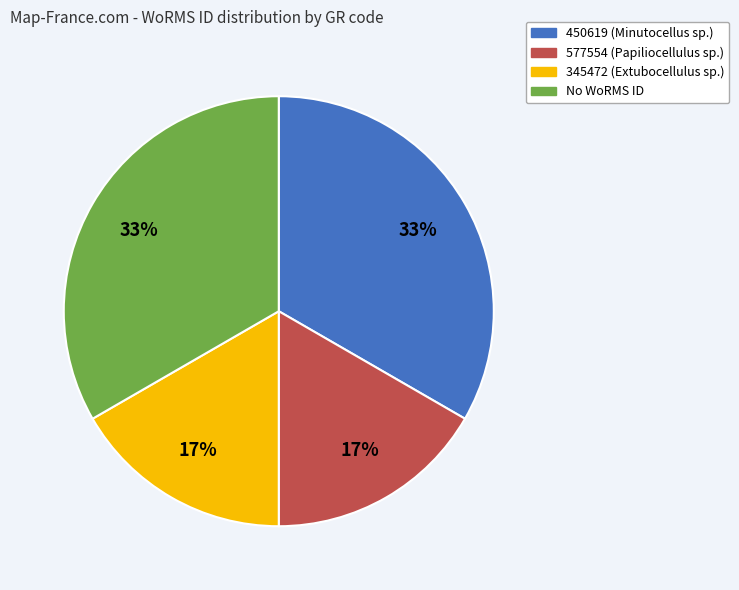

To the nearest percent, what is the average slice percentage?

25%